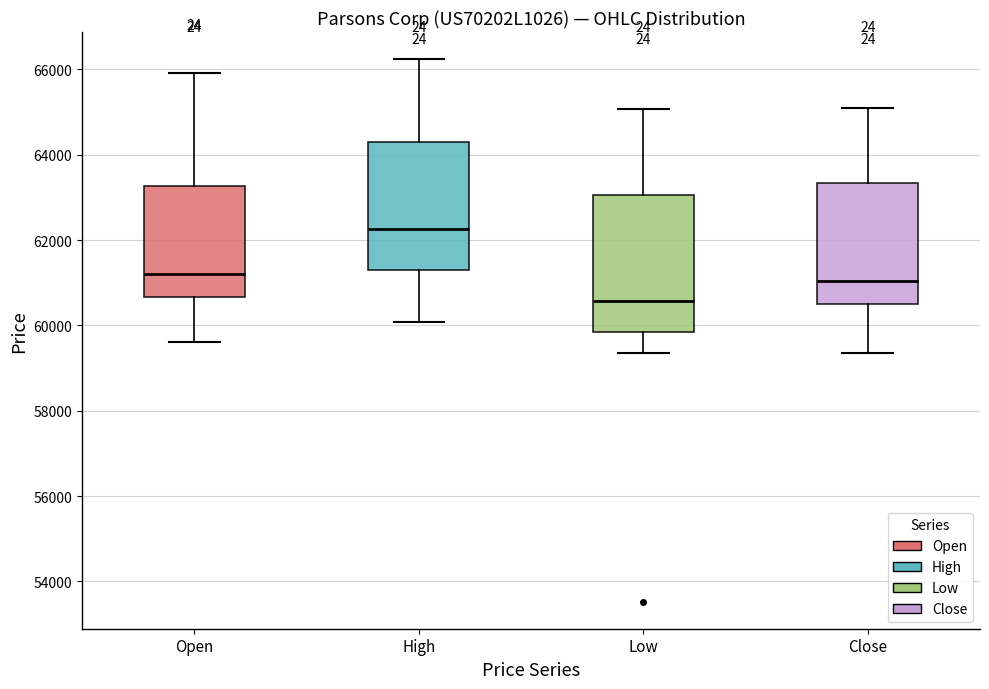

Reading left to right, read every box against the y-axis: the position of its median line, the range the box covers, and the ends of its whiskers. The values are not printed on the chart, so give them approximately, as read against the axis.

Open: median 61200, box 60600 to 63200, whiskers 59600 to 66000
High: median 62200, box 61400 to 64200, whiskers 60000 to 66200
Low: median 60600, box 59800 to 63000, whiskers 59400 to 65000
Close: median 61000, box 60400 to 63400, whiskers 59400 to 65000